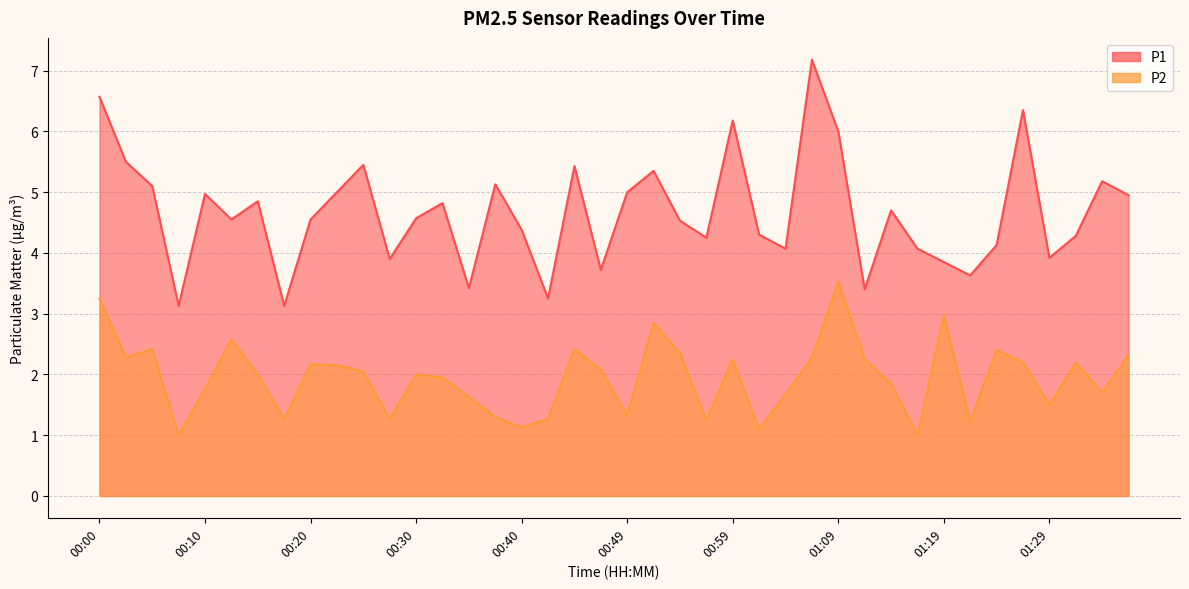

The P2 series shows 0.4 at 00:40. True or false?

False